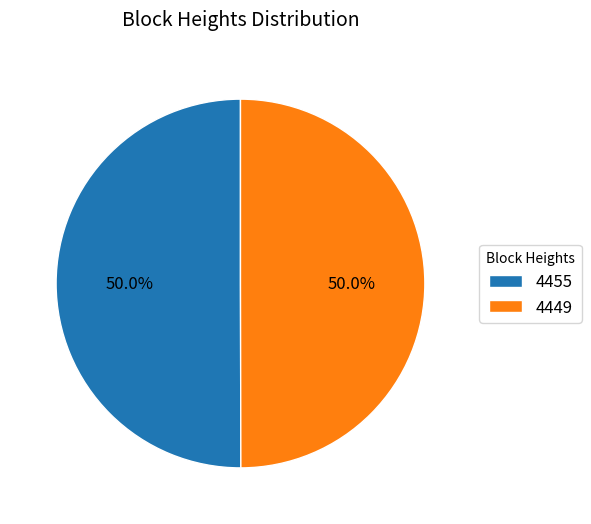

What portion of the pie excludes 4449?

50.0%